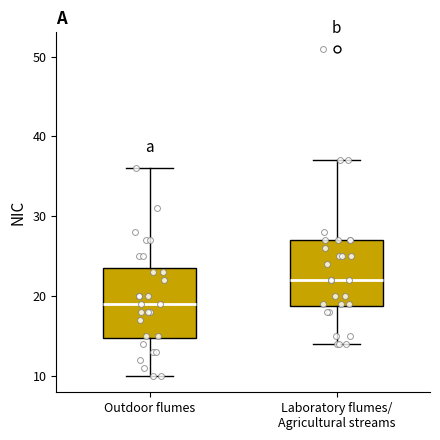

Where does the lower whisker of the box for Laboratory flumes/ Agricultural streams end on the y-axis? The values are not printed on the chart, so give them approximately, as read against the axis.

14